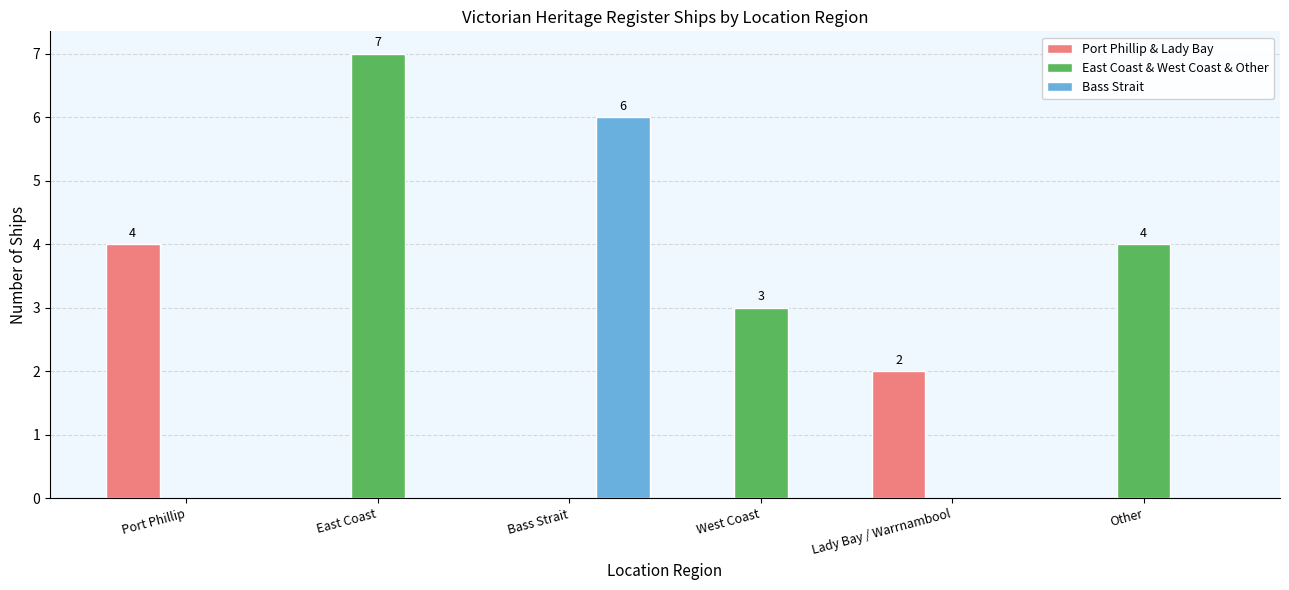

The value of East Coast & West Coast & Other at Lady Bay / Warrnambool is -3. True or false?

False